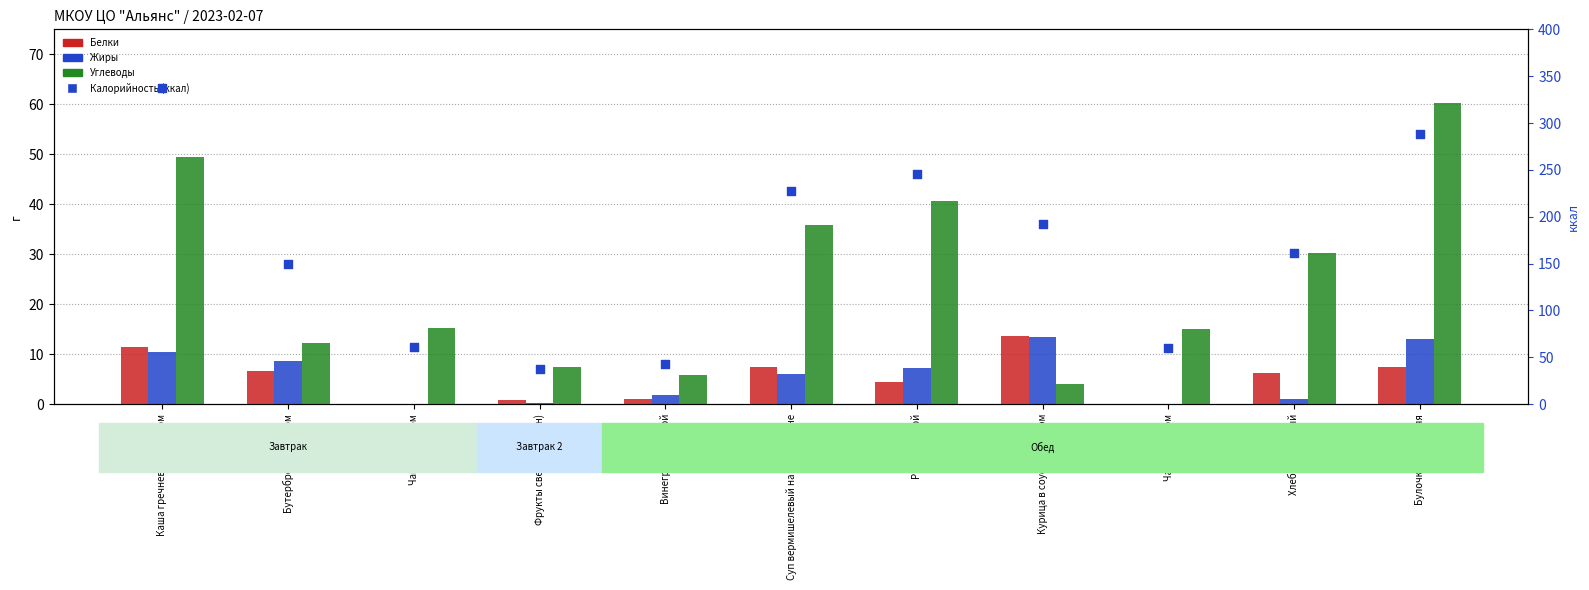

Which series contains the lowest Y value?

Жиры